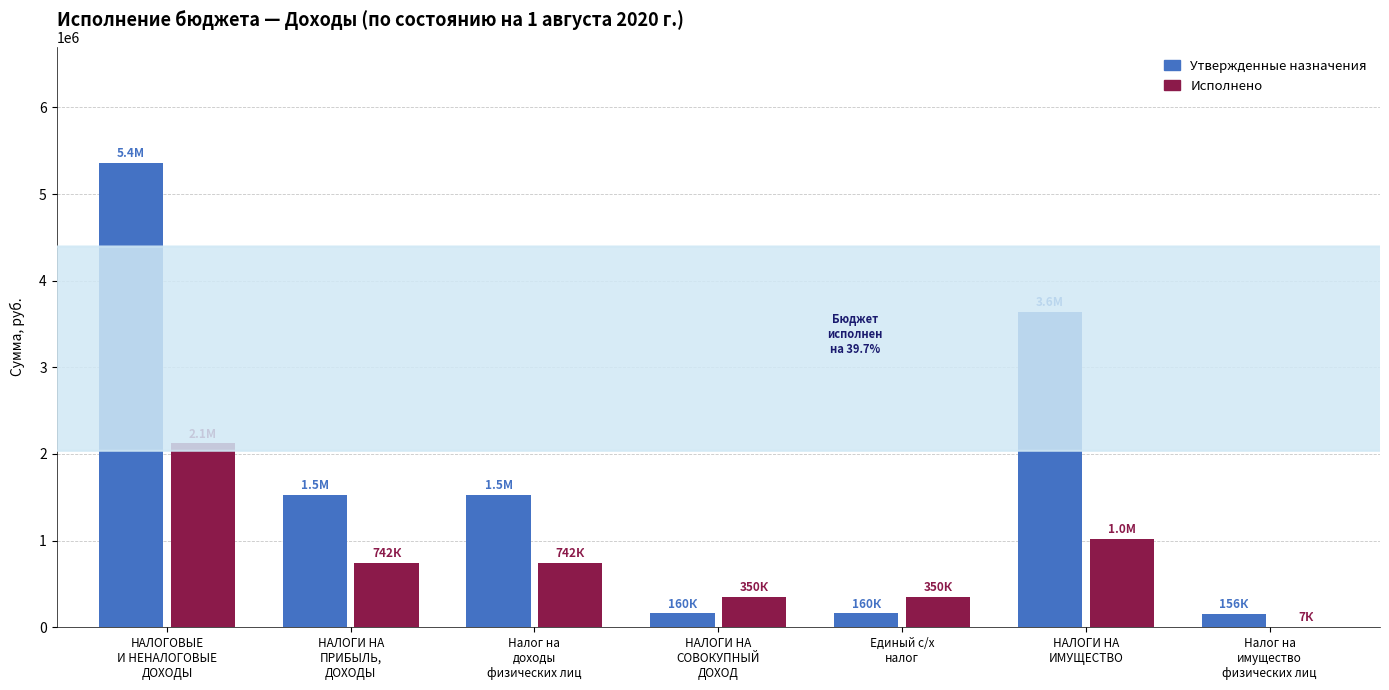

At which label is Исполнено closest to 1065975?

НАЛОГИ НА
ИМУЩЕСТВО